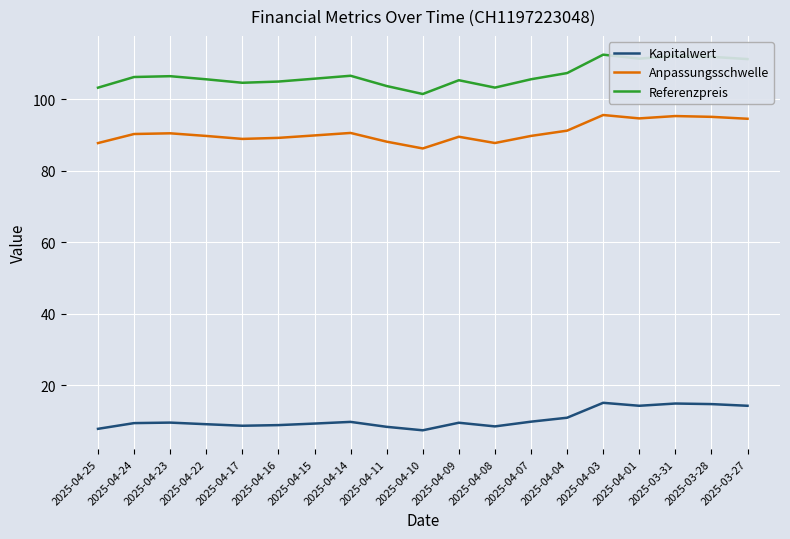

True or false: Kapitalwert and Anpassungsschwelle cross at least once.

False